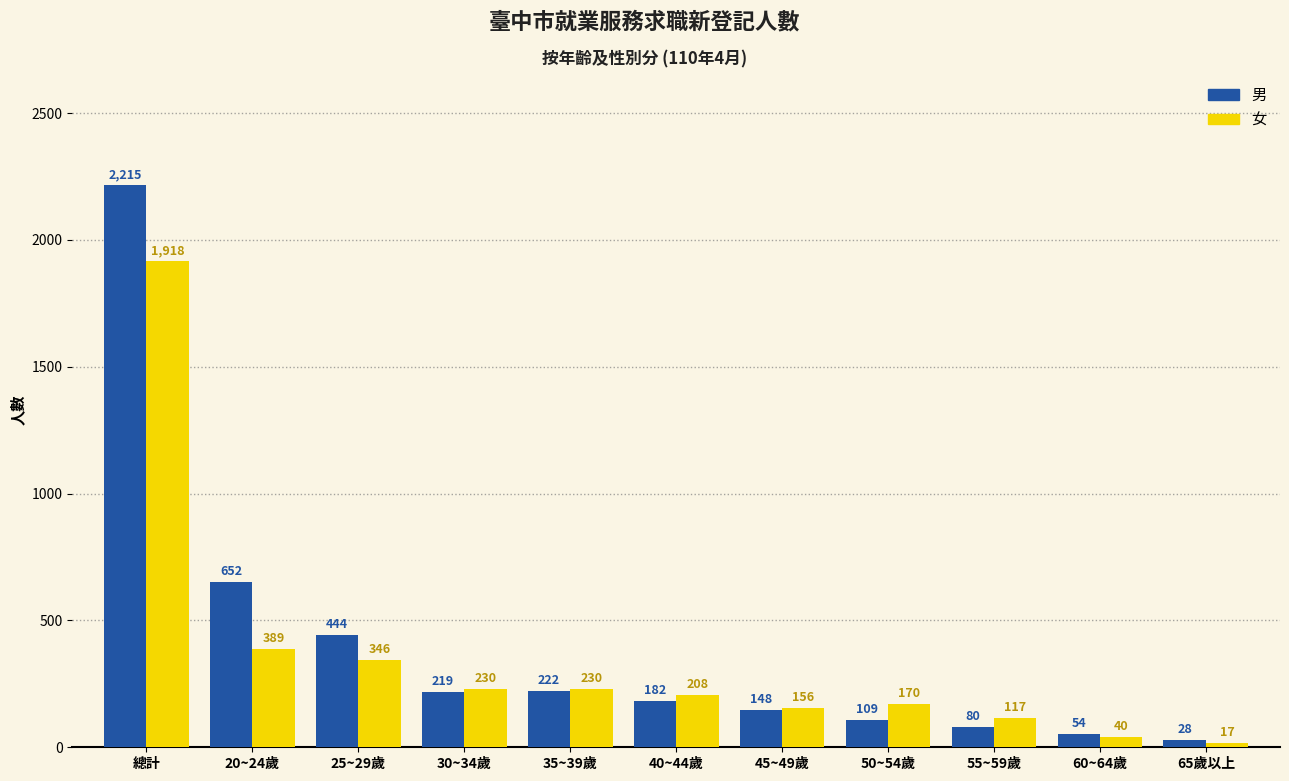

What is the average value of the 男 series?

396